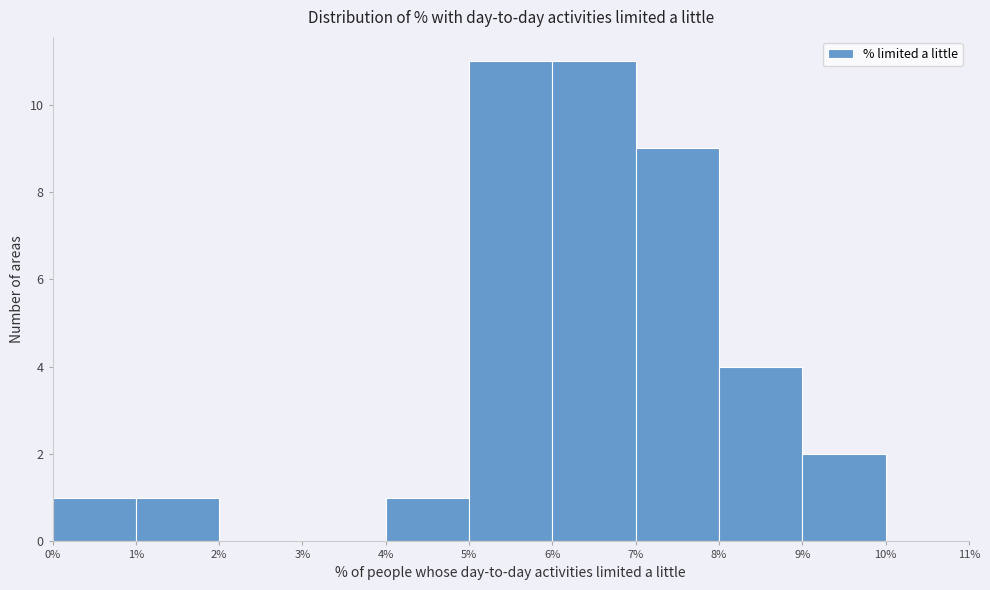

What is the height of the bar covering 4% to 5% on the x-axis? The values are not printed on the chart, so give them approximately, as read against the axis.

1